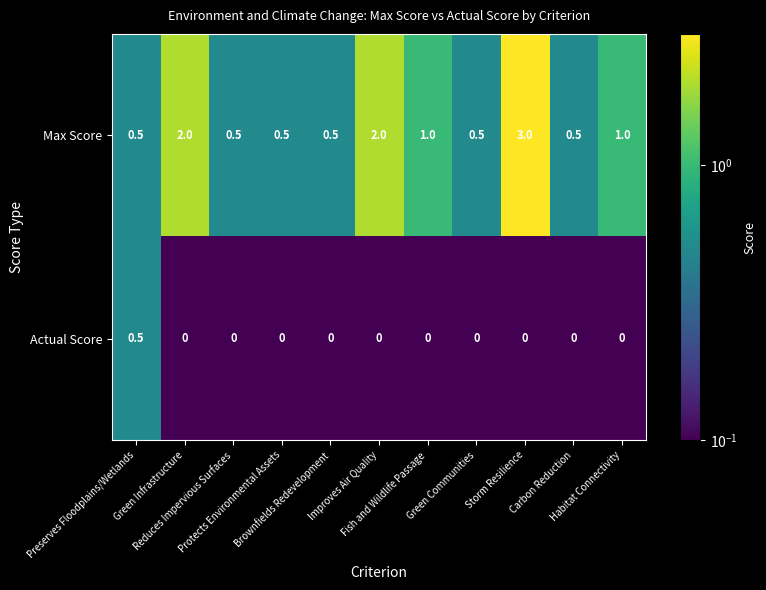

Which series has the largest range (max minus min)?

Max Score